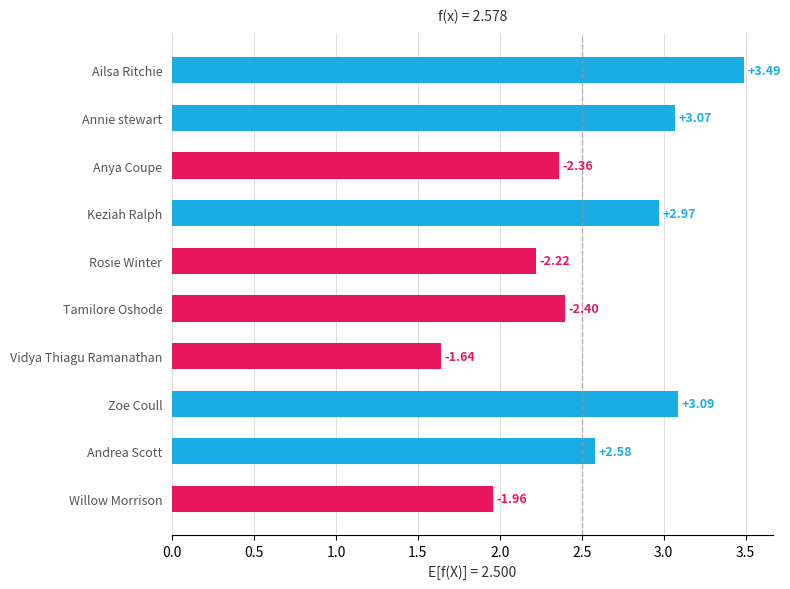

What is the label of the 3rd bar from the top?

Anya Coupe